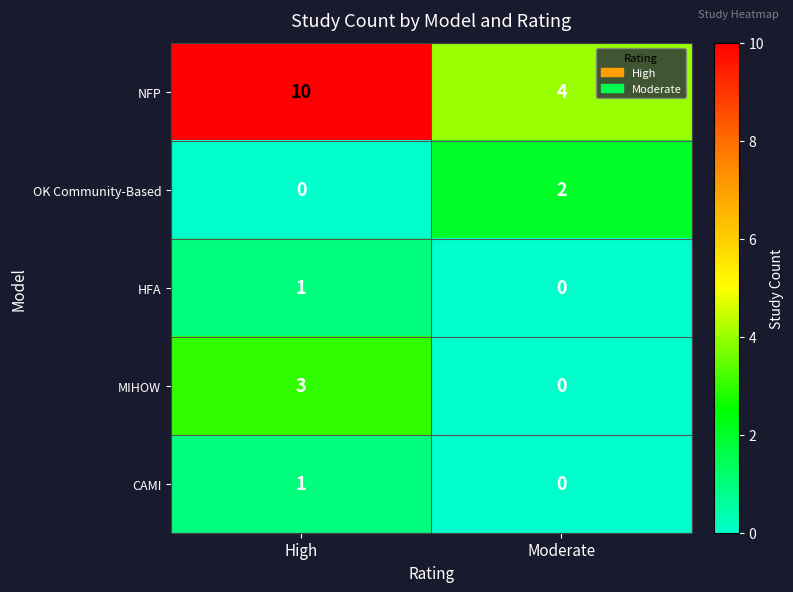

What is the sum of the MIHOW values at High and Moderate?

3